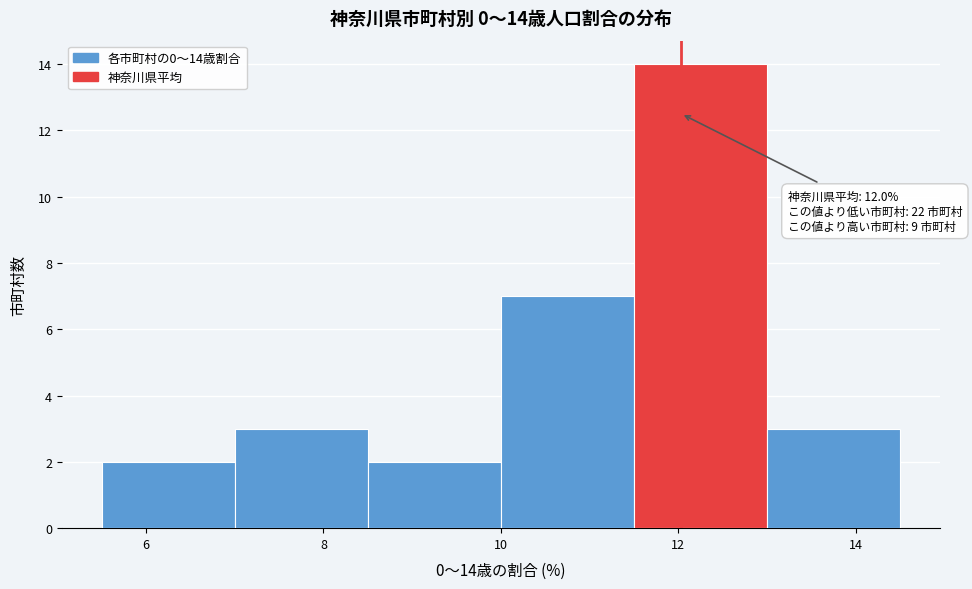

Over which range of the x-axis is the bar tallest?

11.5 to 13.0